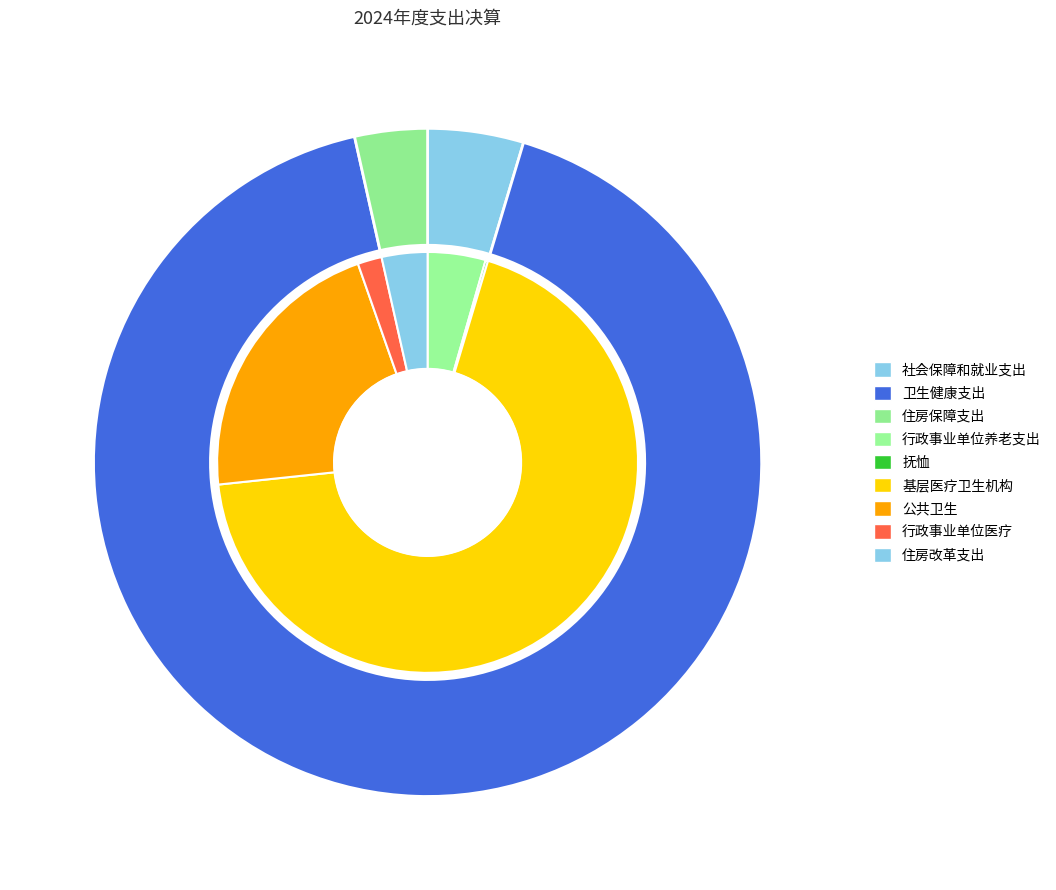

Which has a higher value, 卫生健康支出 or 社会保障和就业支出?

卫生健康支出